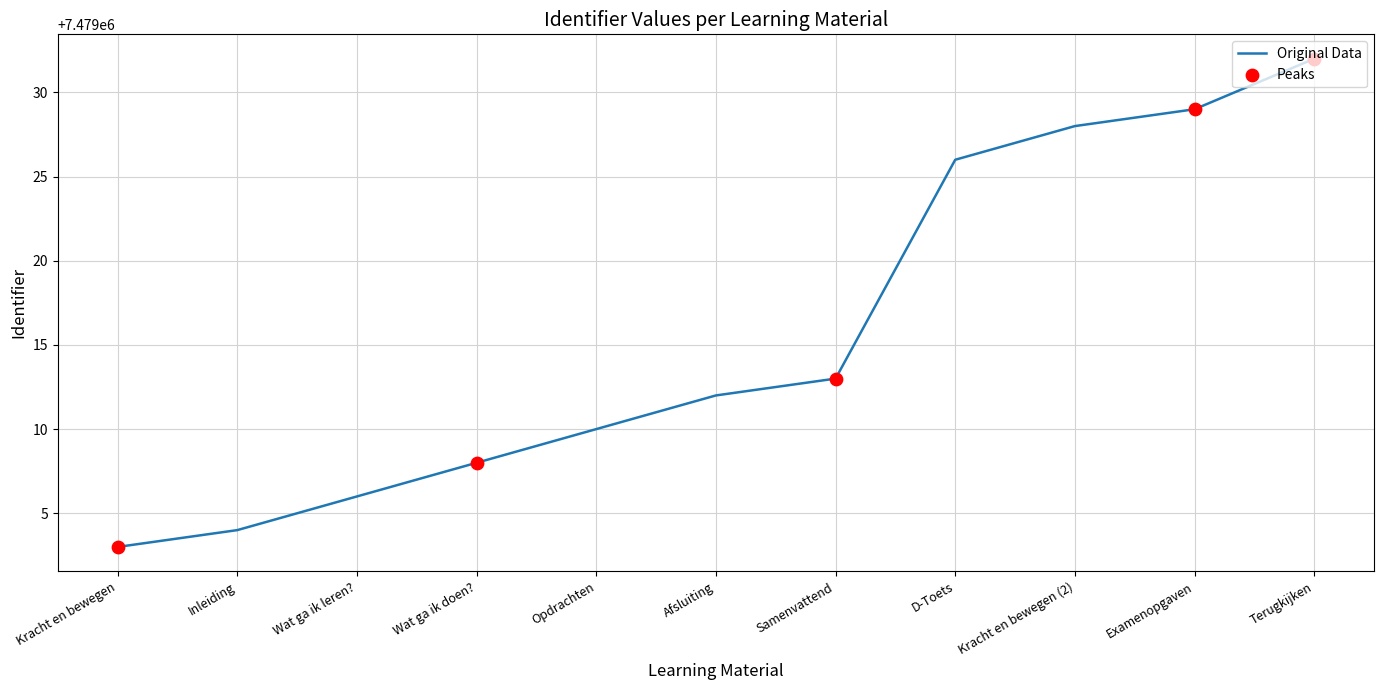

Between Wat ga ik leren? and Kracht en bewegen, which is larger?

Wat ga ik leren?